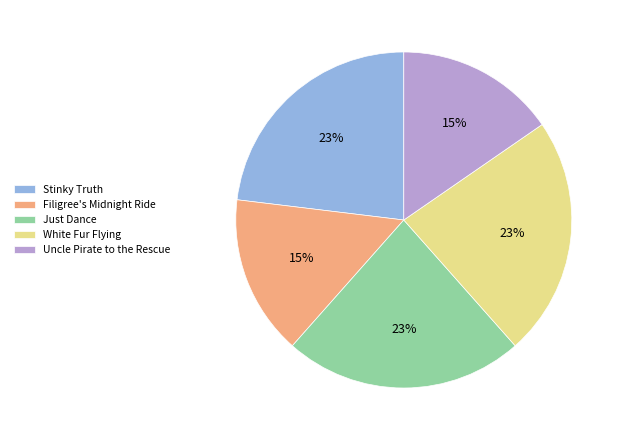

Between Uncle Pirate to the Rescue and Stinky Truth, which is larger?

Stinky Truth